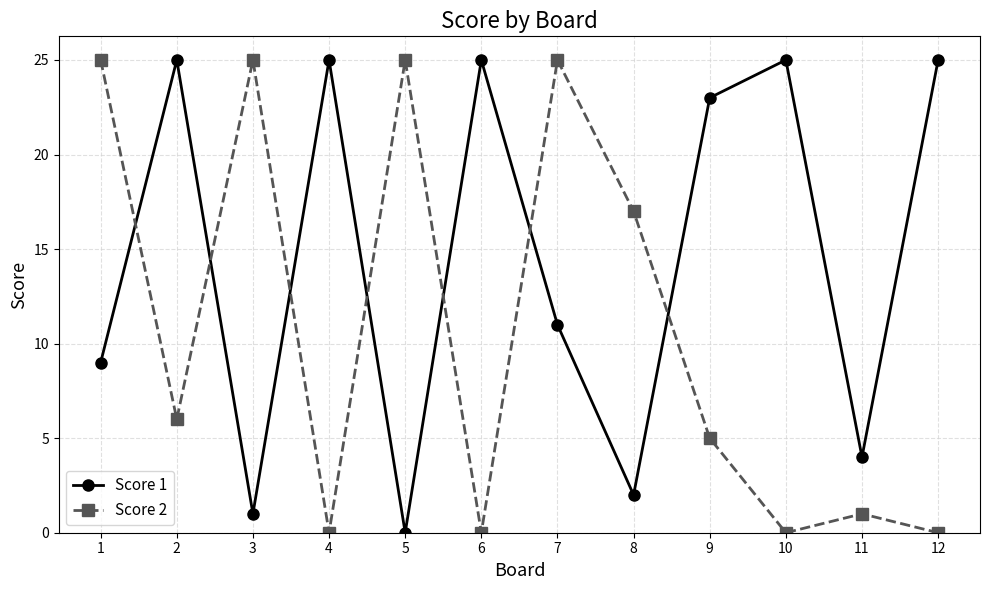

Where is the first local maximum for Score 2?

3